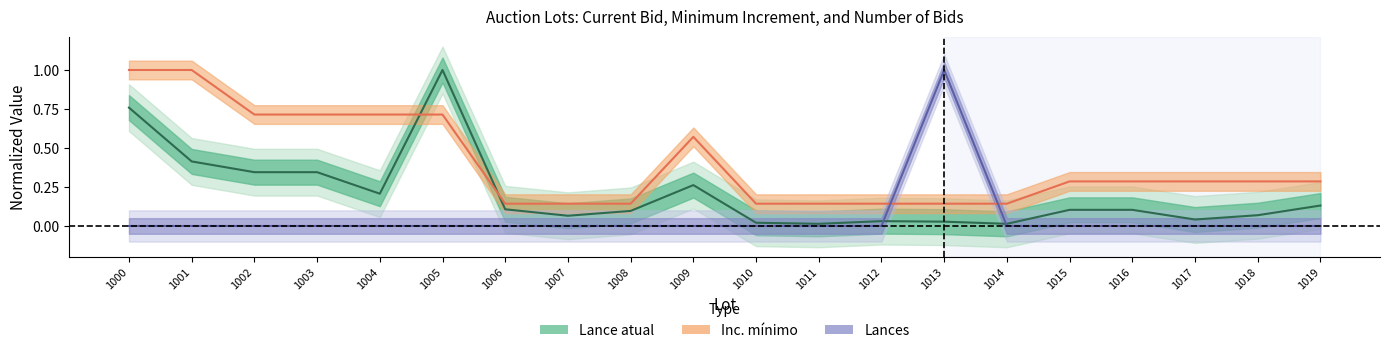

Does the chart have visible grid lines?

No